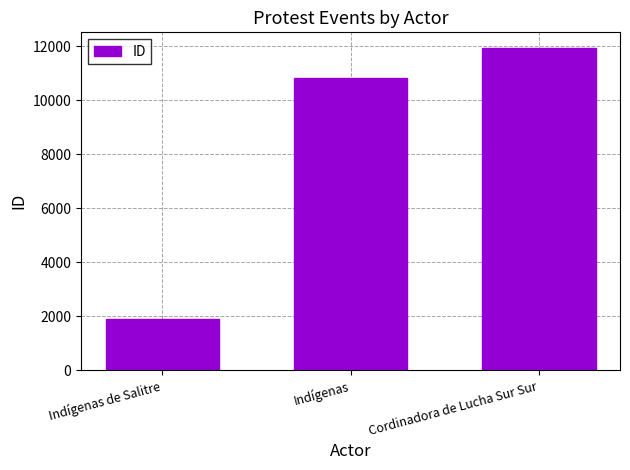

List the labels in order of value, smallest first.

Indígenas de Salitre, Indígenas, Cordinadora de Lucha Sur Sur